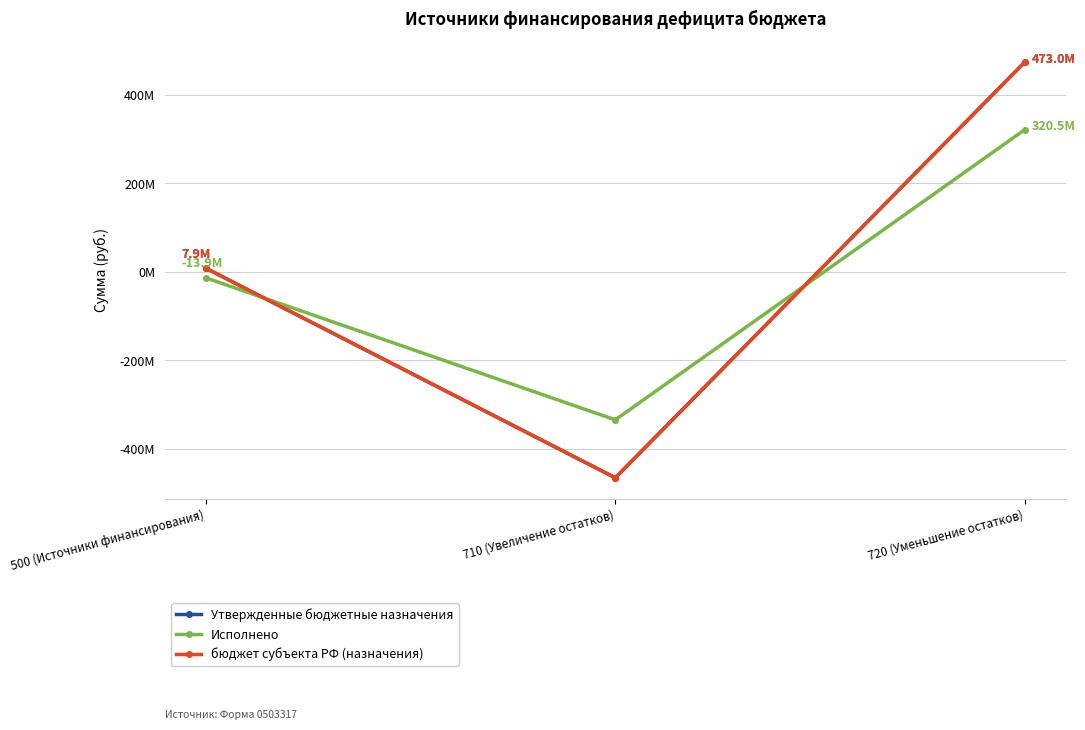

Is this an area chart (filled region under the line)?

No